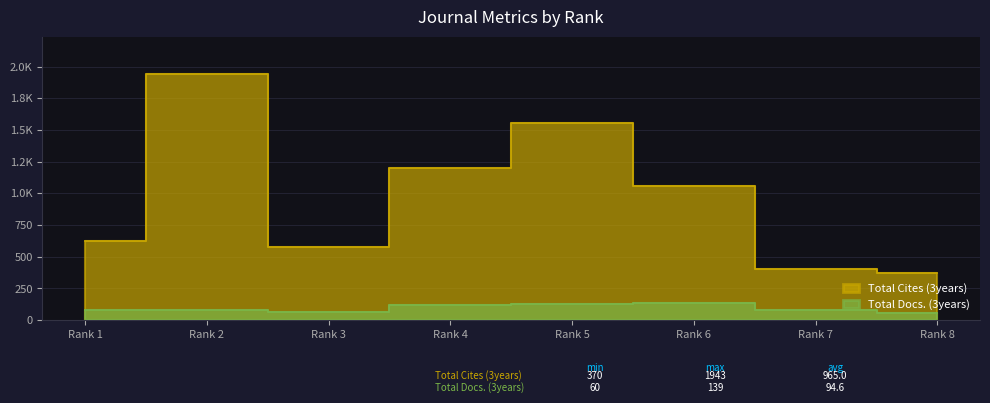

Which series has the largest total across all categories?

Total Cites (3years)